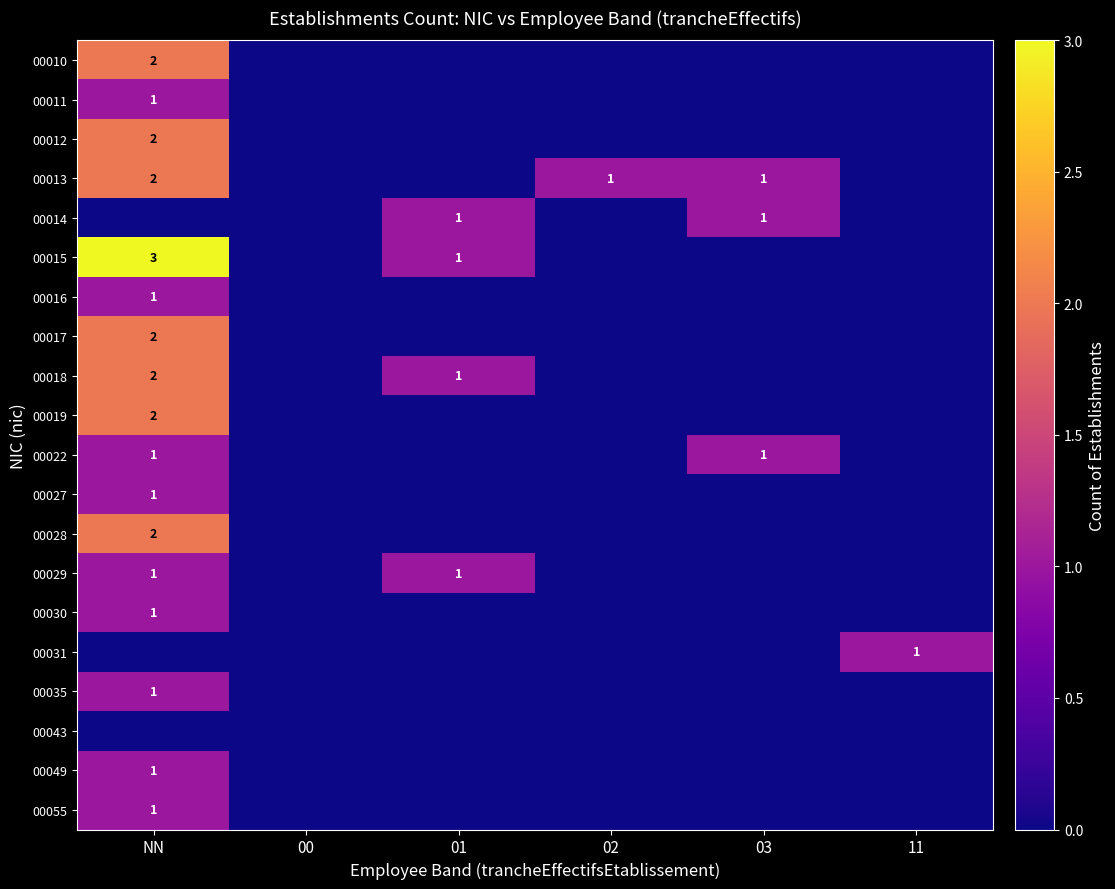

Is it true that 00029 equals 2 at NN?

False